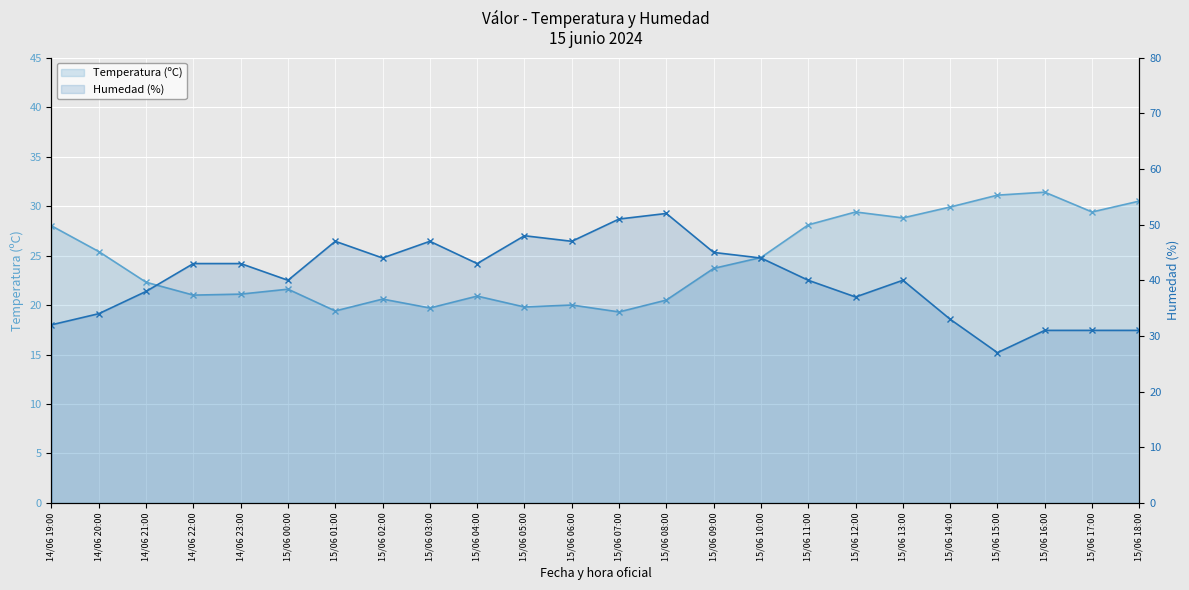

List the labels in order of Temperatura (ºC) value, smallest first.

15/06 07:00, 15/06 01:00, 15/06 03:00, 15/06 05:00, 15/06 06:00, 15/06 08:00, 15/06 02:00, 15/06 04:00, 14/06 22:00, 14/06 23:00, 15/06 00:00, 14/06 21:00, 15/06 09:00, 15/06 10:00, 14/06 20:00, 14/06 19:00, 15/06 11:00, 15/06 13:00, 15/06 12:00, 15/06 17:00, 15/06 14:00, 15/06 18:00, 15/06 15:00, 15/06 16:00